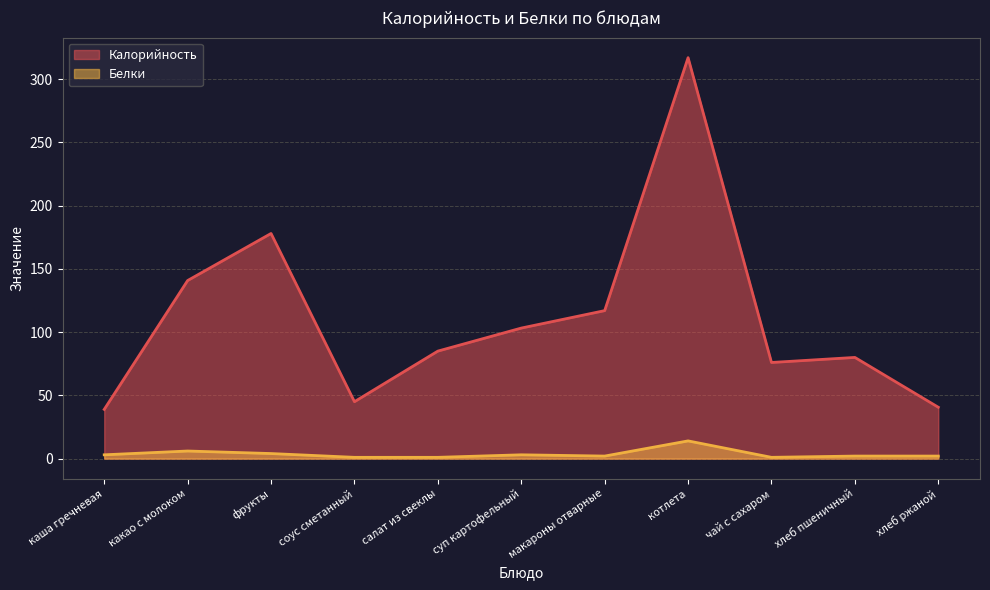

True or false: Калорийность has more than 2 points higher than both neighbors.

True